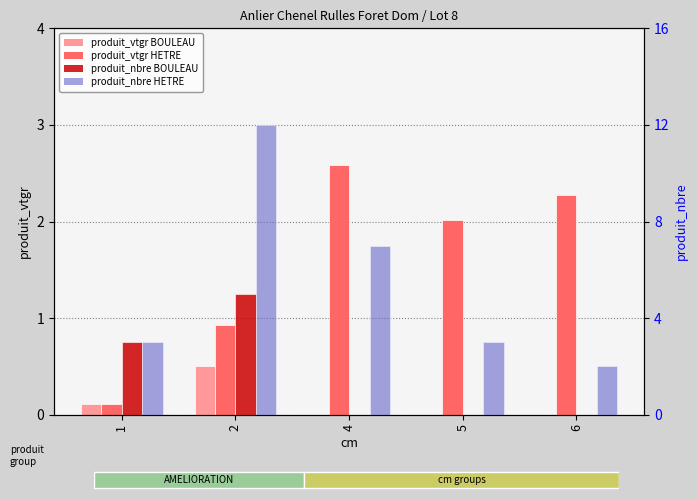

Reading left to right, what are all the values shown in this chart?

produit_vtgr BOULEAU: 1=0.1	2=0.5	4=0.0	5=0.0	6=0.0
produit_vtgr HETRE: 1=0.1	2=0.9	4=2.6	5=2.0	6=2.3
produit_nbre BOULEAU: 1=3.0	2=5.0	4=0.0	5=0.0	6=0.0
produit_nbre HETRE: 1=3.0	2=12.0	4=7.0	5=3.0	6=2.0